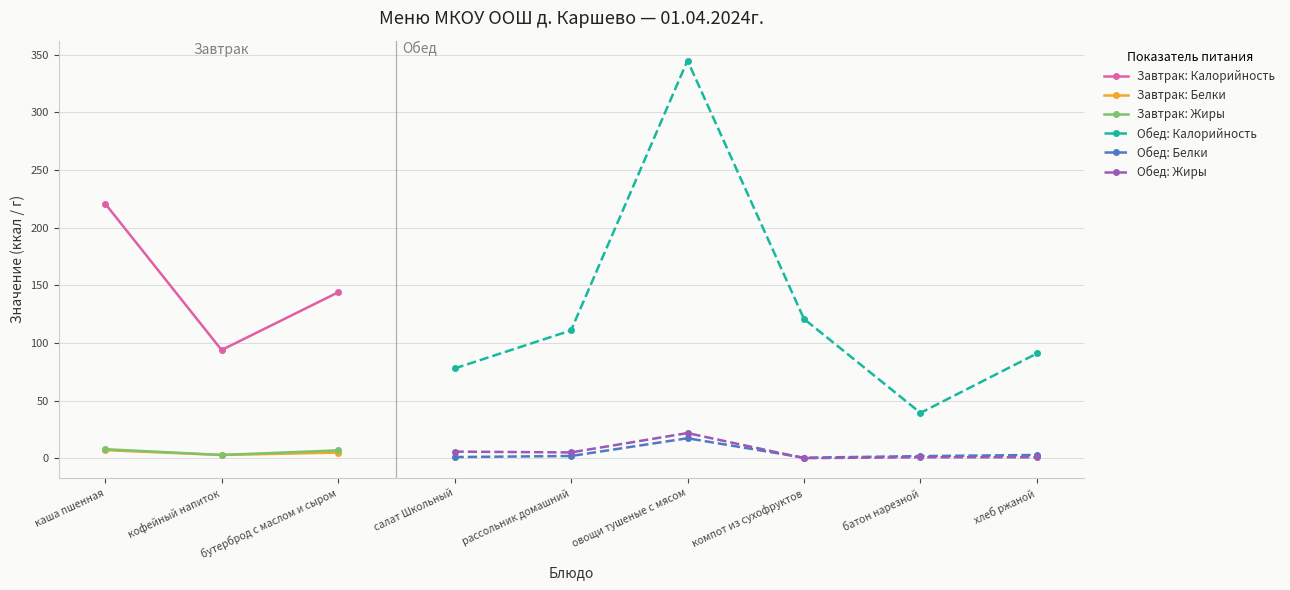

Which has a higher value, бутерброд с маслом и сыром or каша пшенная?

каша пшенная